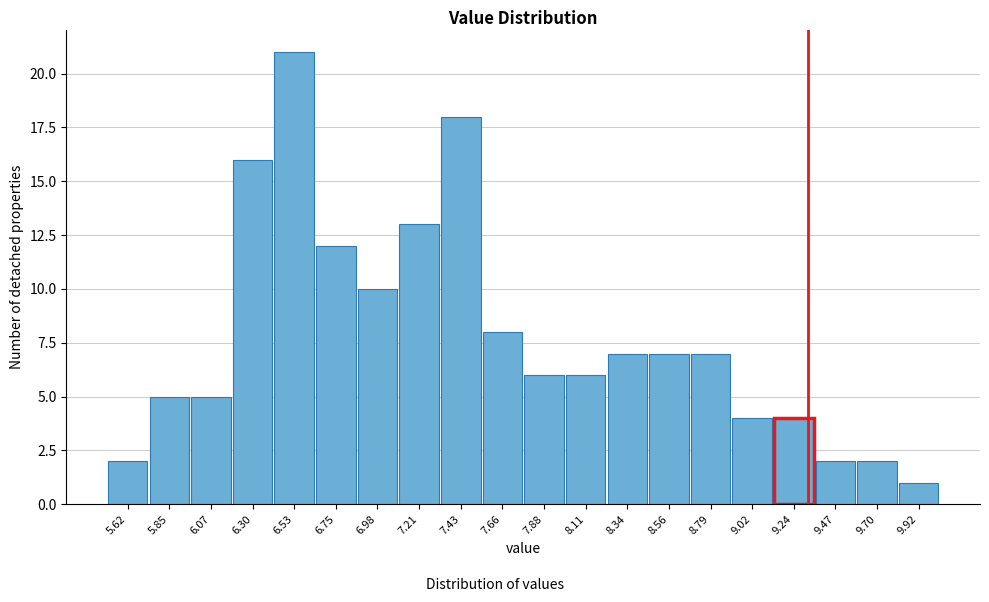

Reading left to right, extract all data points from this chart.

5.62=2	5.85=5	6.07=5	6.30=16	6.53=21	6.75=12	6.98=10	7.21=13	7.43=18	7.66=8	7.88=6	8.11=6	8.34=7	8.56=7	8.79=7	9.02=4	9.24=4	9.47=2	9.70=2	9.92=1